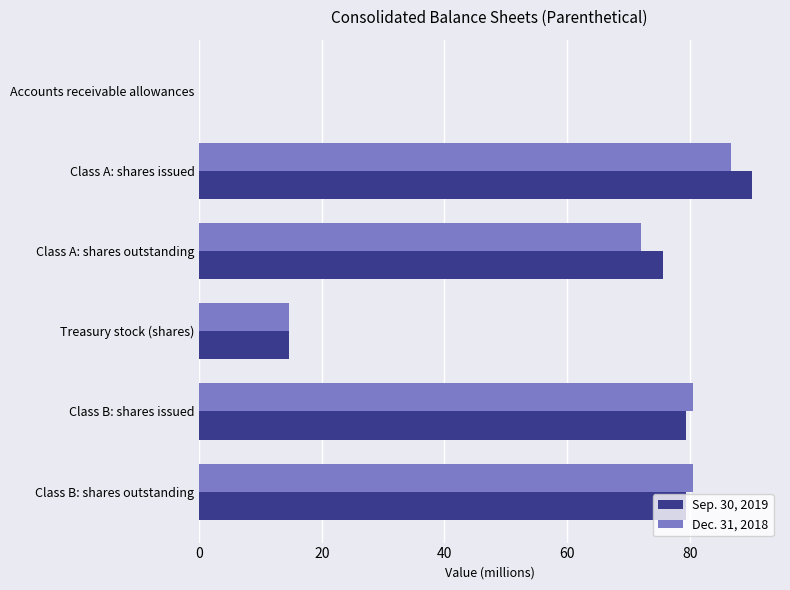

The value of Sep. 30, 2019 at Class A: shares issued is 53.1. True or false?

False